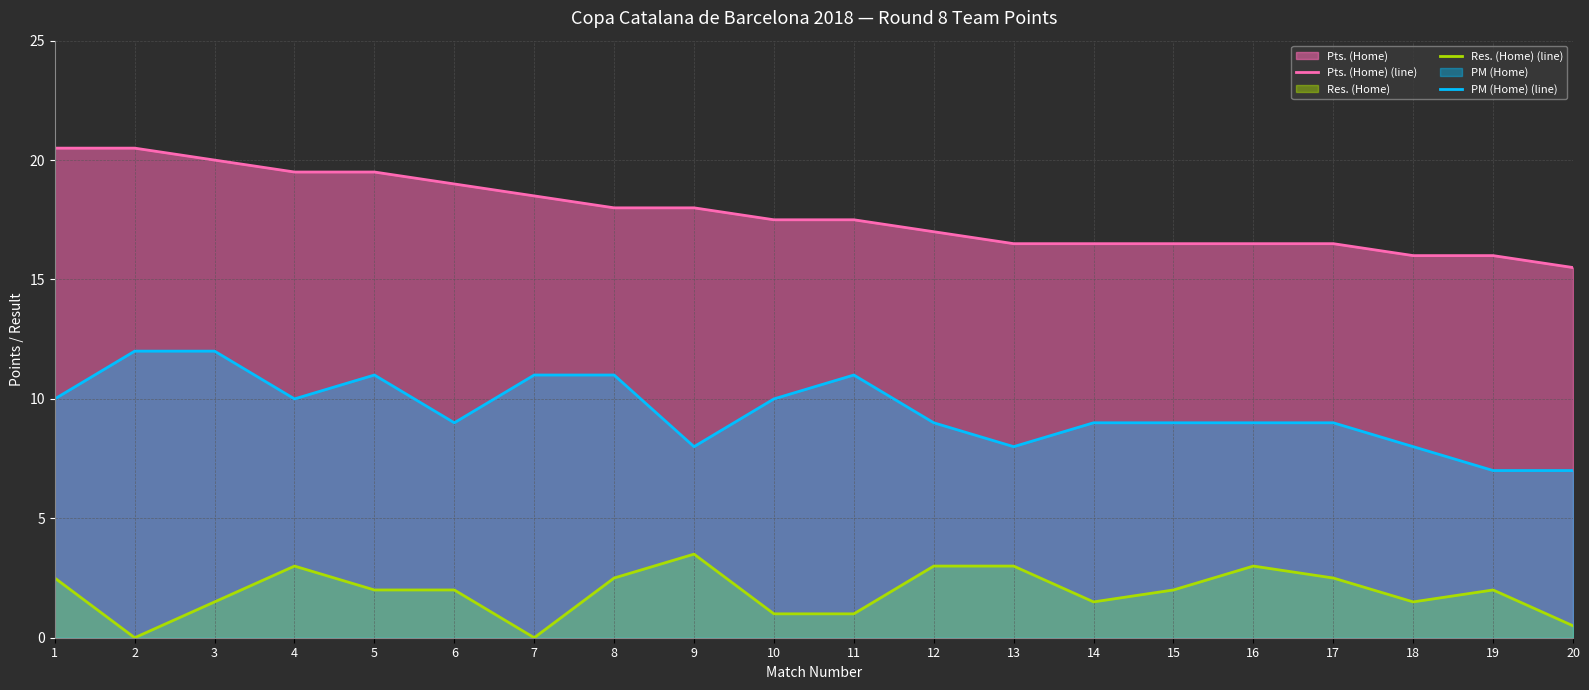

Between 3 and 16, which series saw the biggest shift?

Pts. (Home) (line)